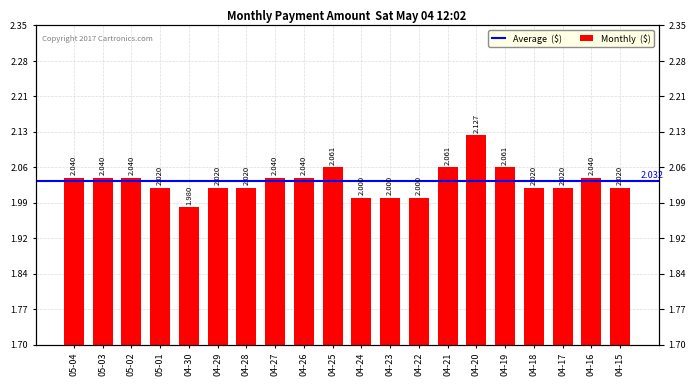

Reading left to right, what are all the values shown in this chart?

2.0	2.0	2.0	2.0	2.0	2.0	2.0	2.0	2.0	2.1	2.0	2.0	2.0	2.1	2.1	2.1	2.0	2.0	2.0	2.0